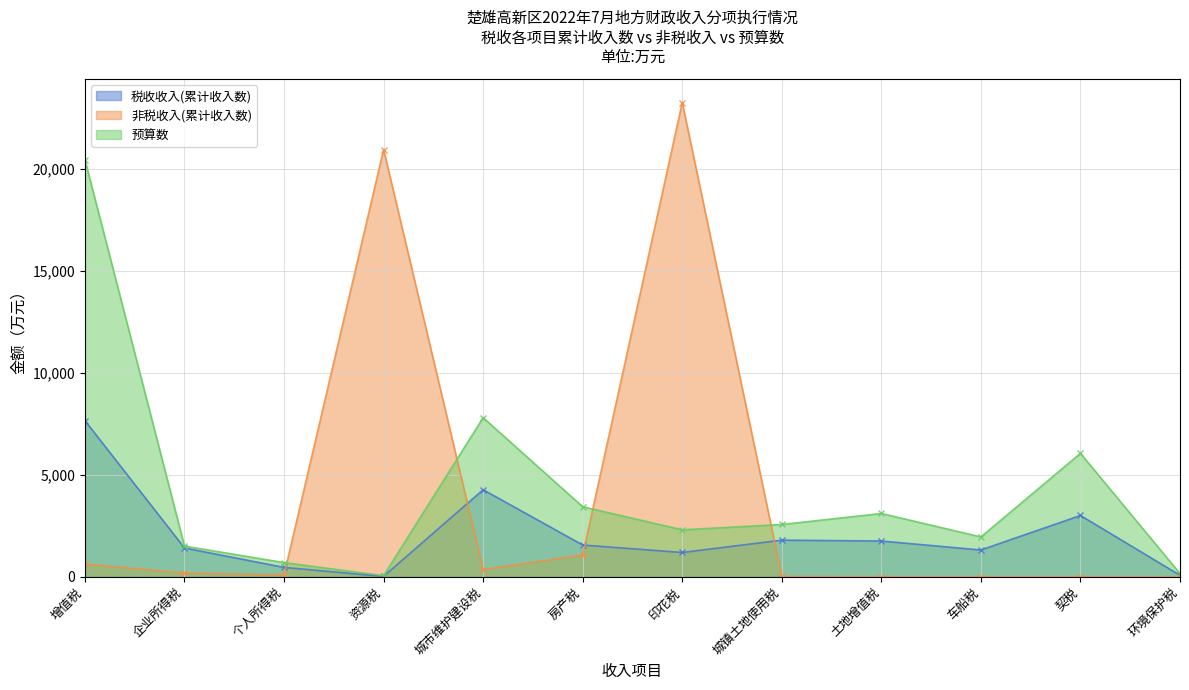

Between which two adjacent categories do 非税收入(累计收入数) and 税收收入(累计收入数) first intersect?

个人所得税 and 资源税